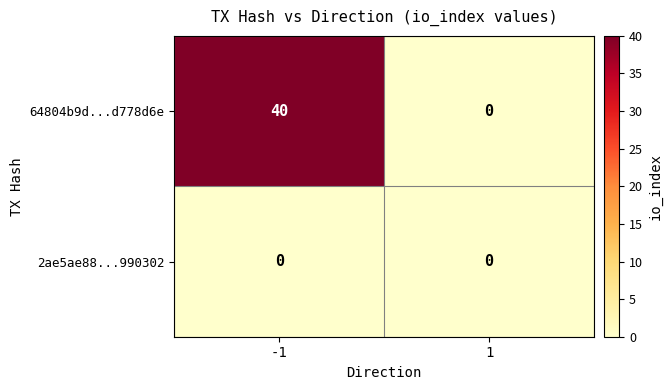

What is the greatest value displayed?

40